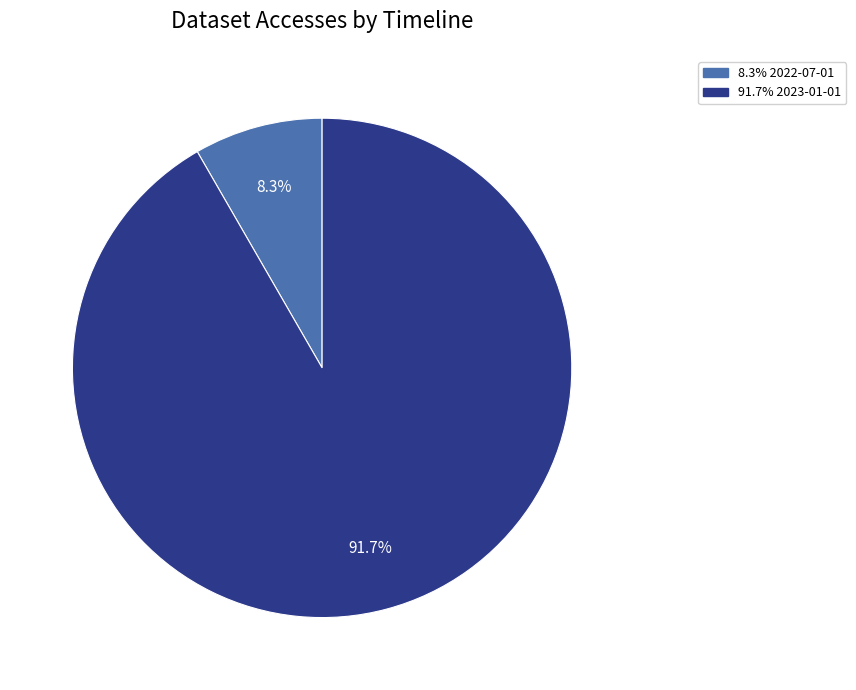

How many slices are in this pie chart?

2